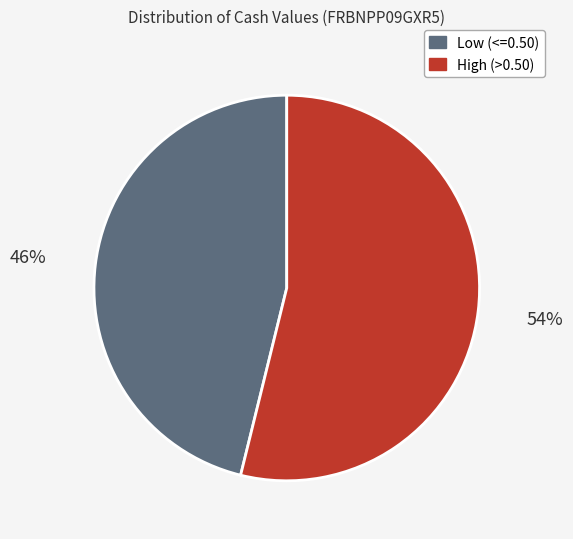

To the nearest percent, what portion does Low (<=0.50) represent?

46%